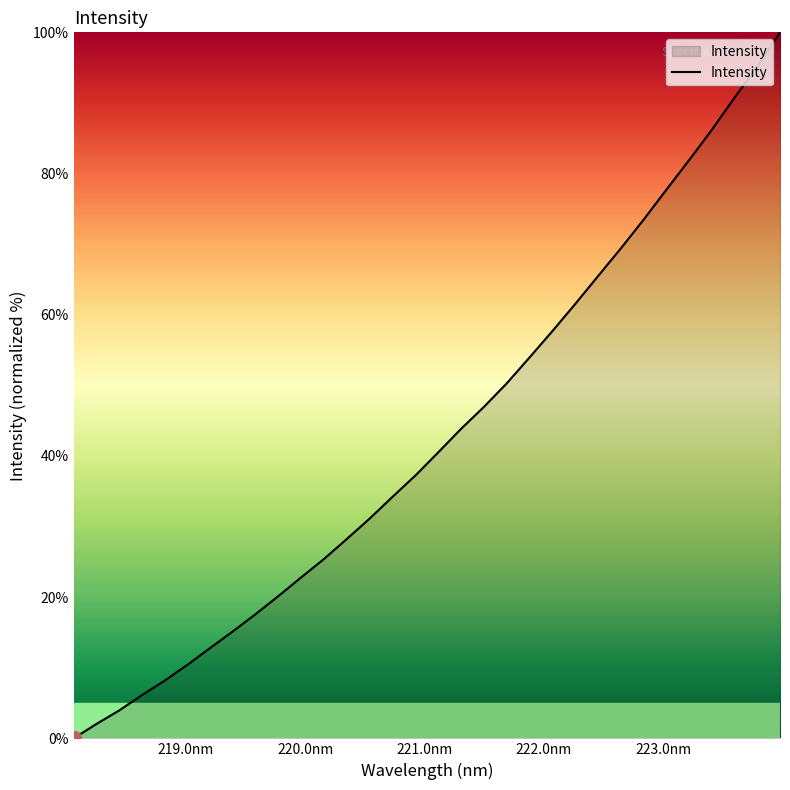

What is the difference between the maximum and minimum values?

100.0